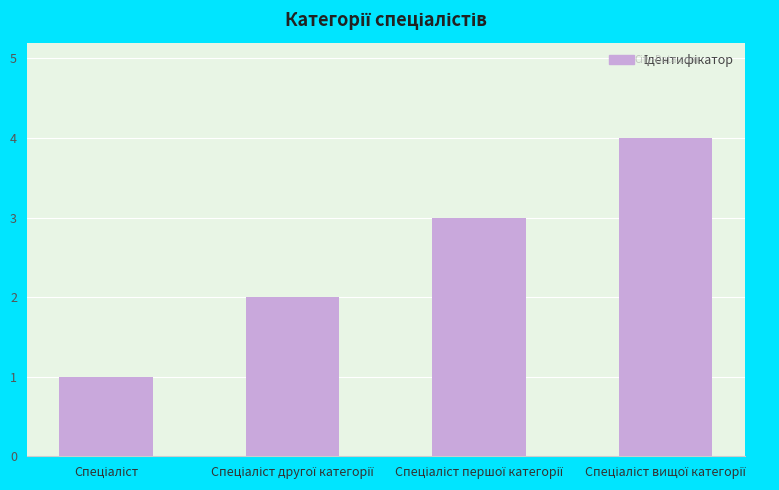

What is the maximum value shown in the chart?

4